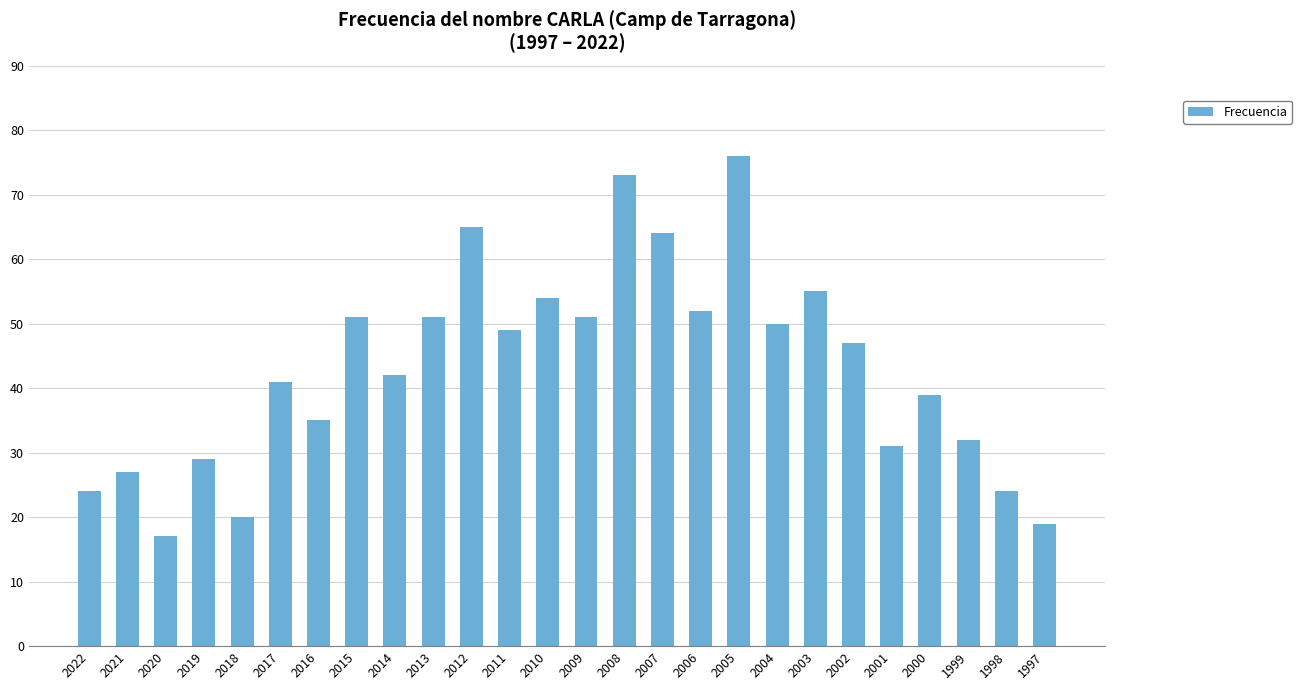

What is the ratio of the value at 2018 to the value at 2022?

0.8